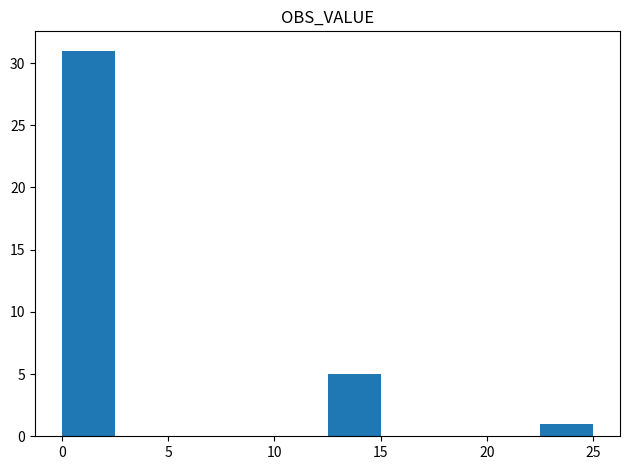

Which range on the x-axis has the tallest bar?

0.0 to 2.5